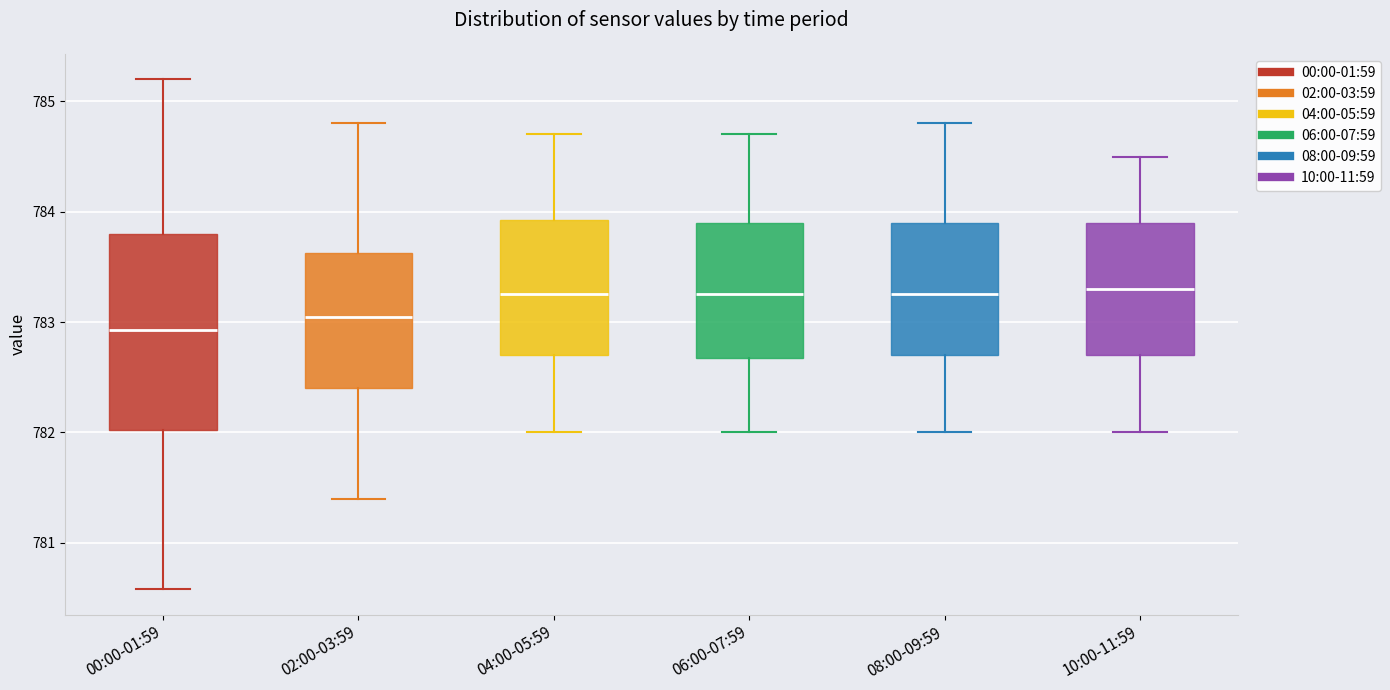

Reading left to right, transcribe this box plot: for each box, give where its median line is, the range the box spans, and where its two whiskers end, as read against the y-axis. The values are not printed on the chart, so give them approximately, as read against the axis.

00:00-01:59: median 782.9, box 782.0 to 783.8, whiskers 780.6 to 785.2
02:00-03:59: median 783.1, box 782.4 to 783.6, whiskers 781.4 to 784.8
04:00-05:59: median 783.3, box 782.7 to 783.9, whiskers 782.0 to 784.7
06:00-07:59: median 783.3, box 782.7 to 783.9, whiskers 782.0 to 784.7
08:00-09:59: median 783.3, box 782.7 to 783.9, whiskers 782.0 to 784.8
10:00-11:59: median 783.3, box 782.7 to 783.9, whiskers 782.0 to 784.5